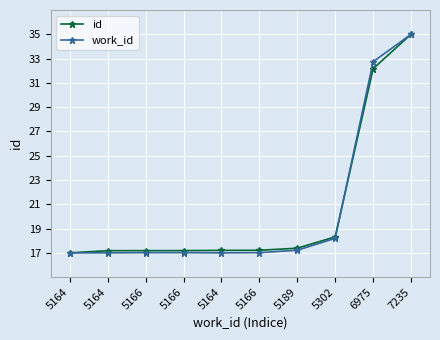

How many data points does each series have?

10